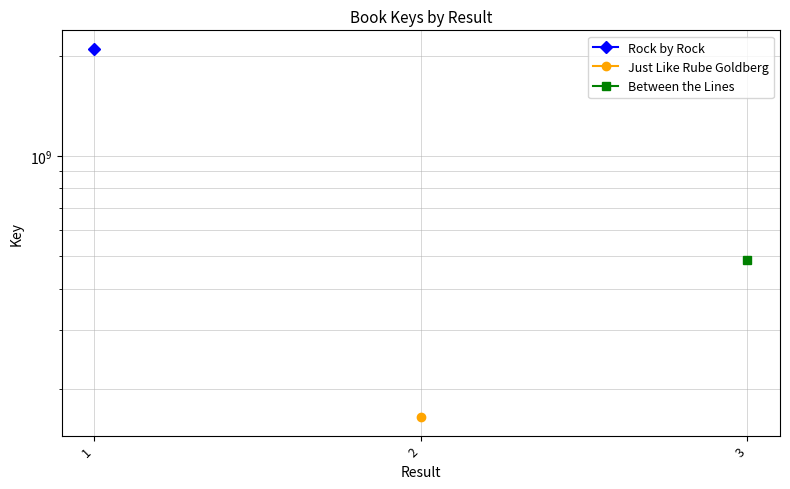

How many lines are shown in the chart?

3